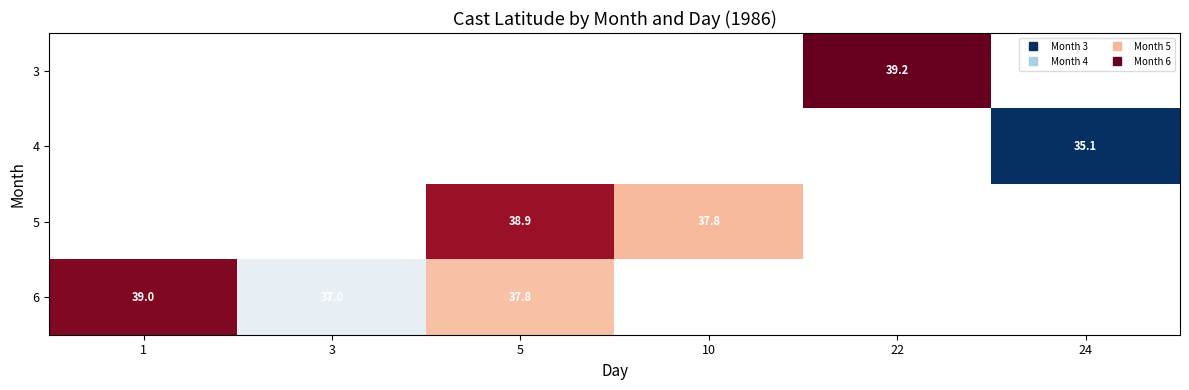

How many data points does each series have?

6